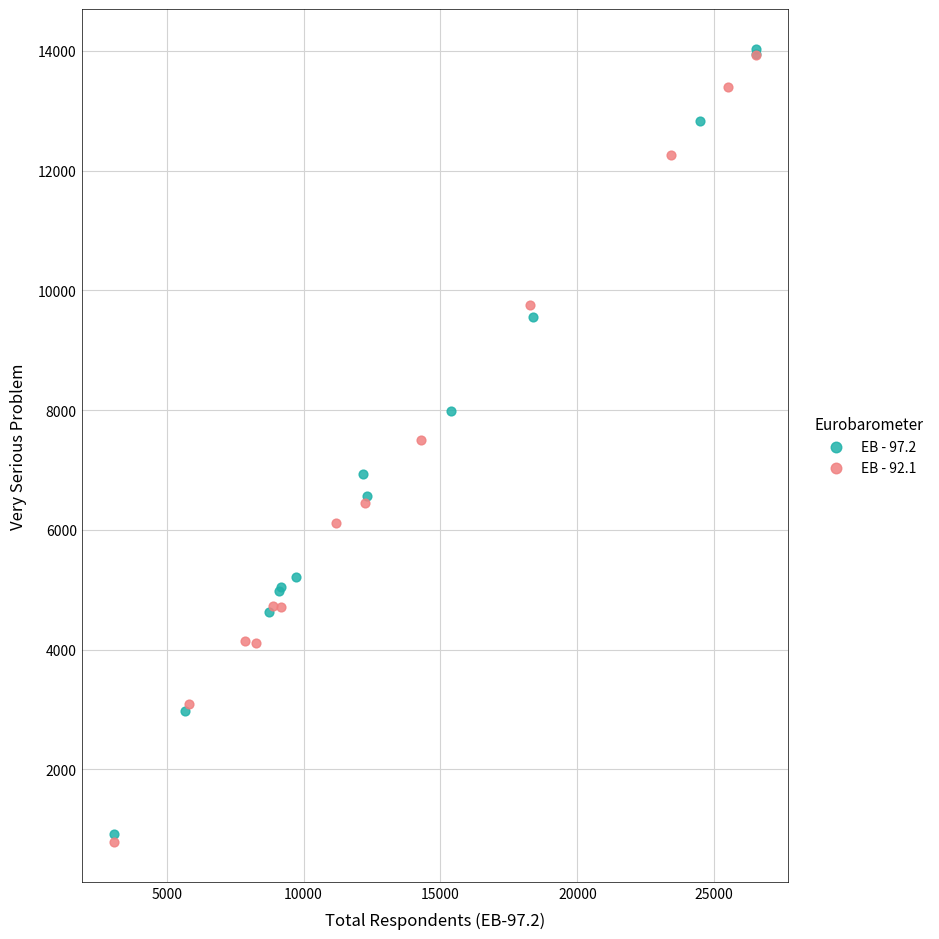

Which series reaches the minimum Y coordinate?

EB - 92.1